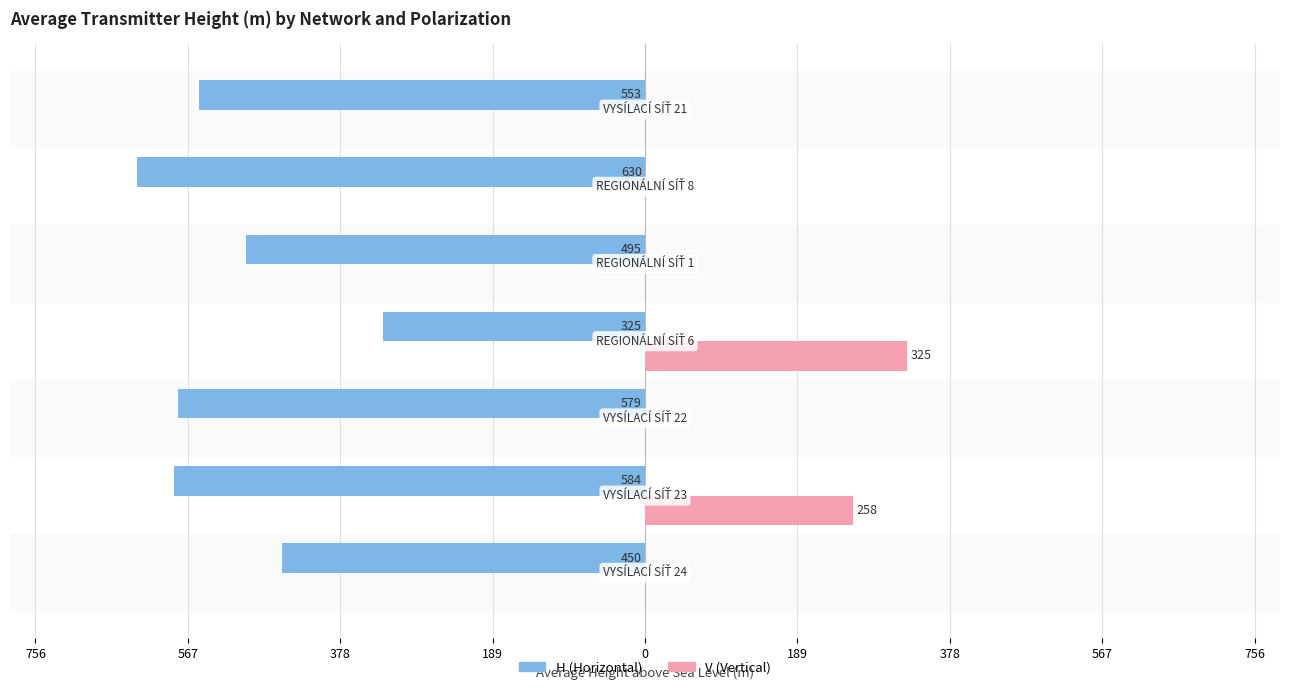

What are all the series names shown in the legend?

H (Horizontal), V (Vertical)